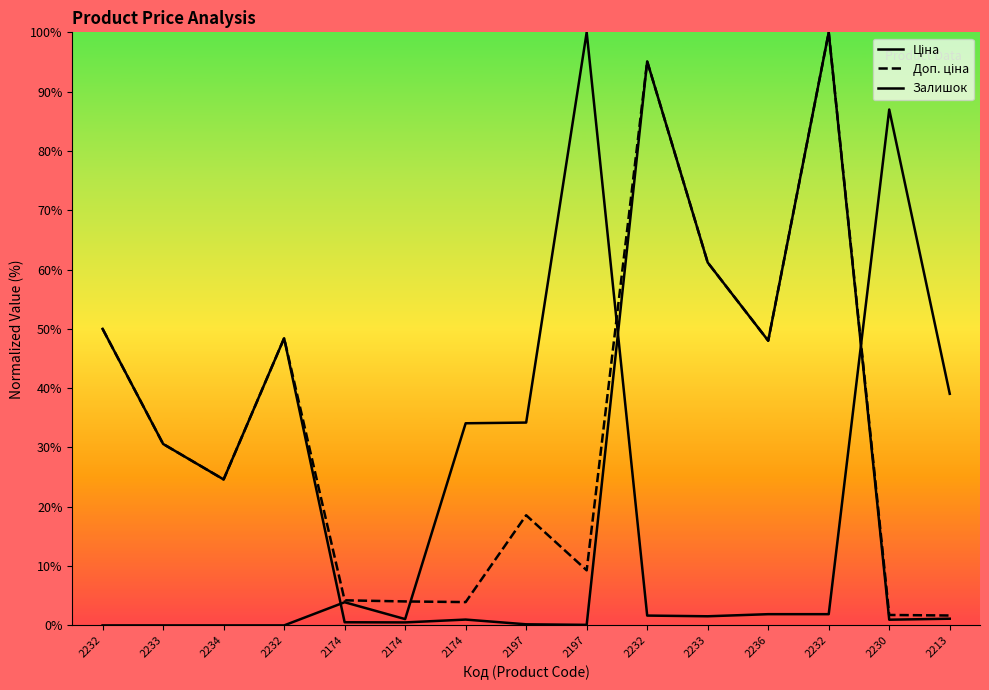

Which series has the largest range (max minus min)?

Залишок